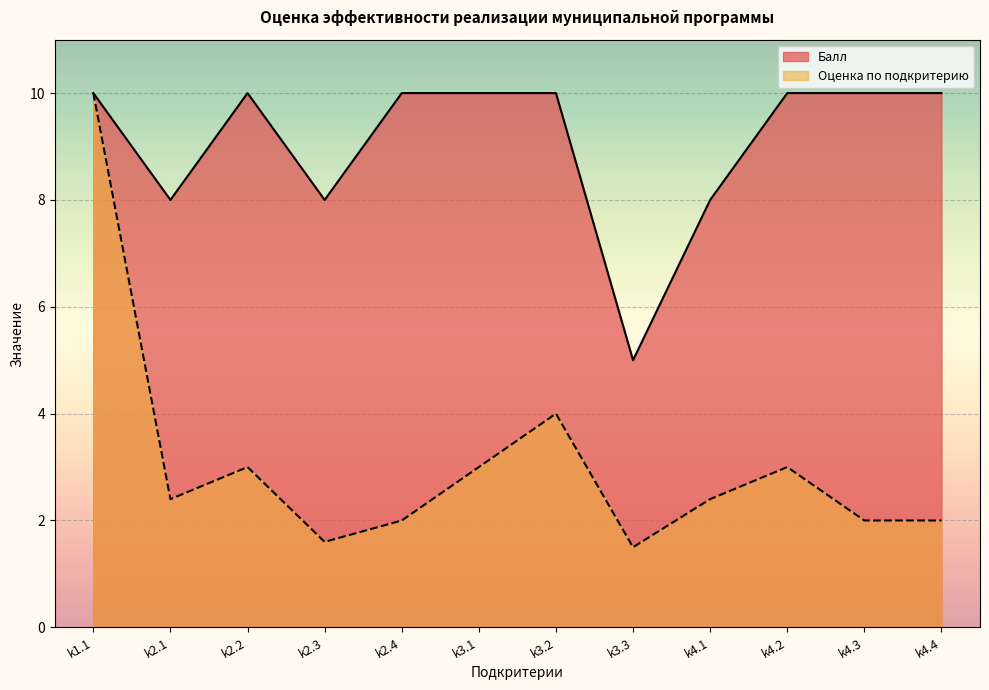

How many distinct data groups are displayed?

2